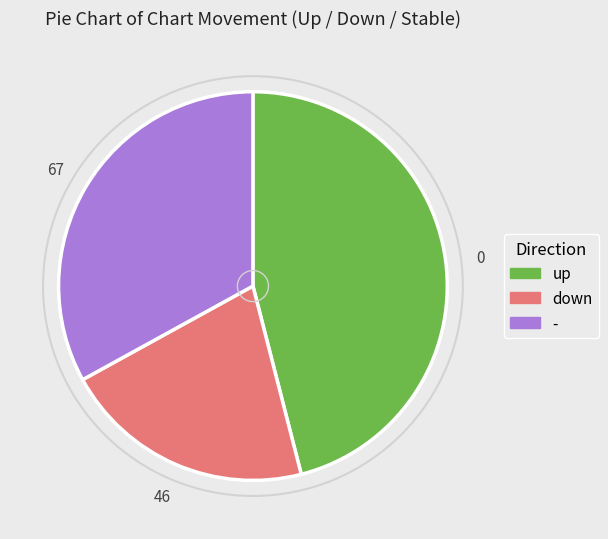

Does down represent more than half of the total?

No